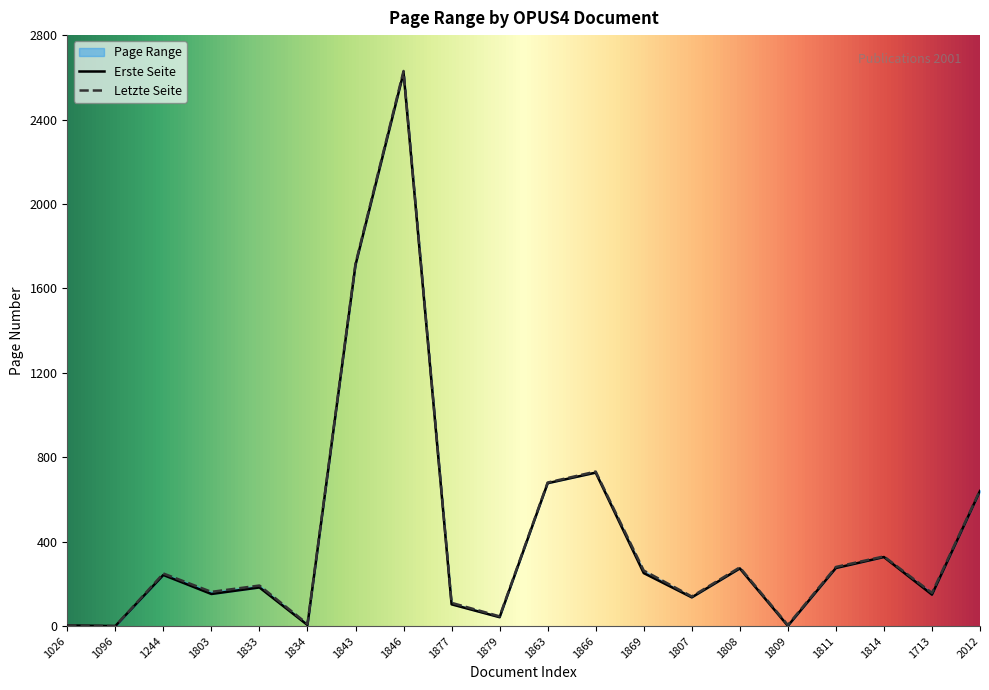

Rank the series by their maximum value, from highest to lowest.

Letzte Seite, Erste Seite